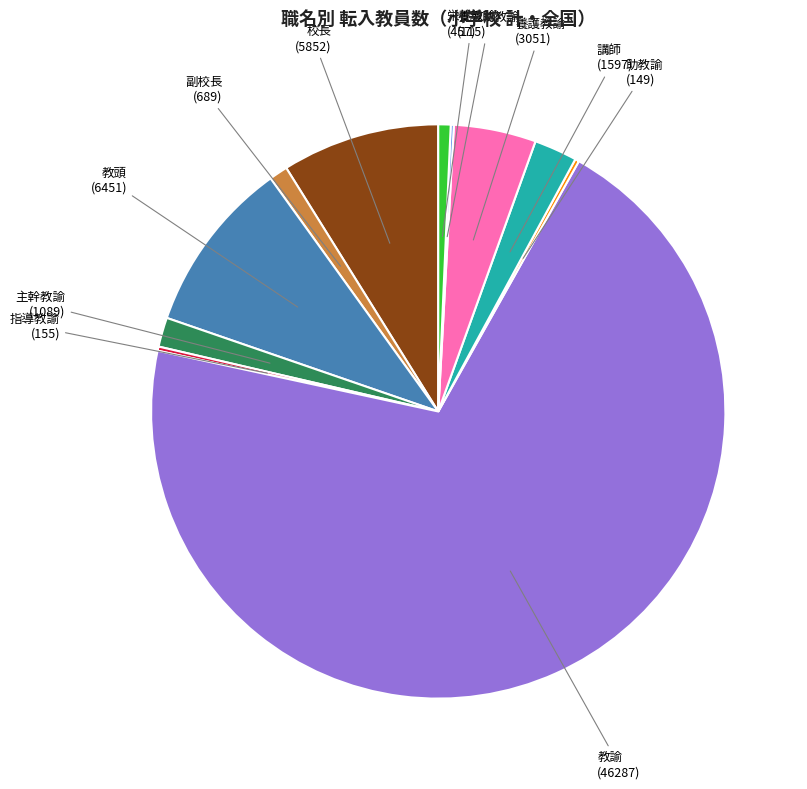

Is there any slice that represents more than half of the pie?

Yes